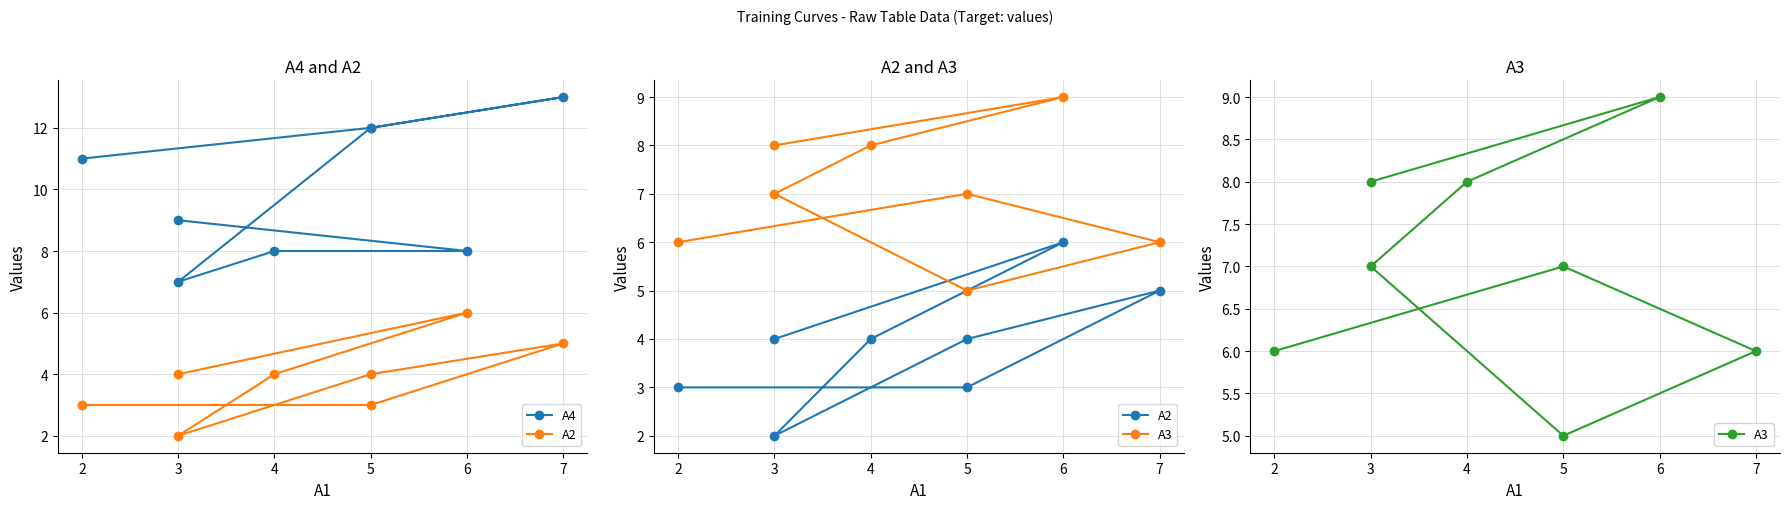

How many distinct data groups are displayed?

3